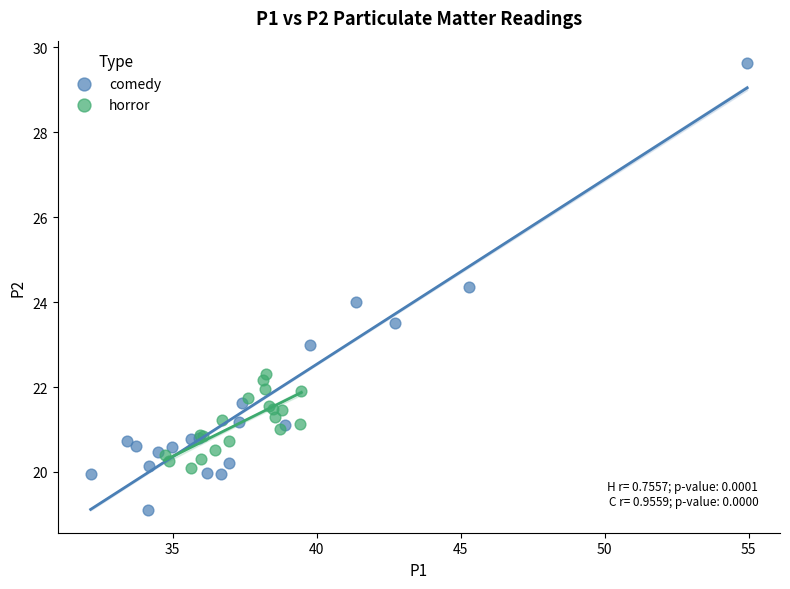

Which series has the largest Y range (max minus min)?

comedy